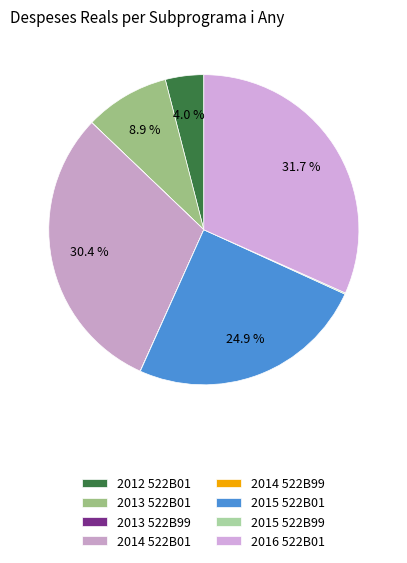

To the nearest percent, what is the combined percentage of 2012 522B01 and 2013 522B01?

13%